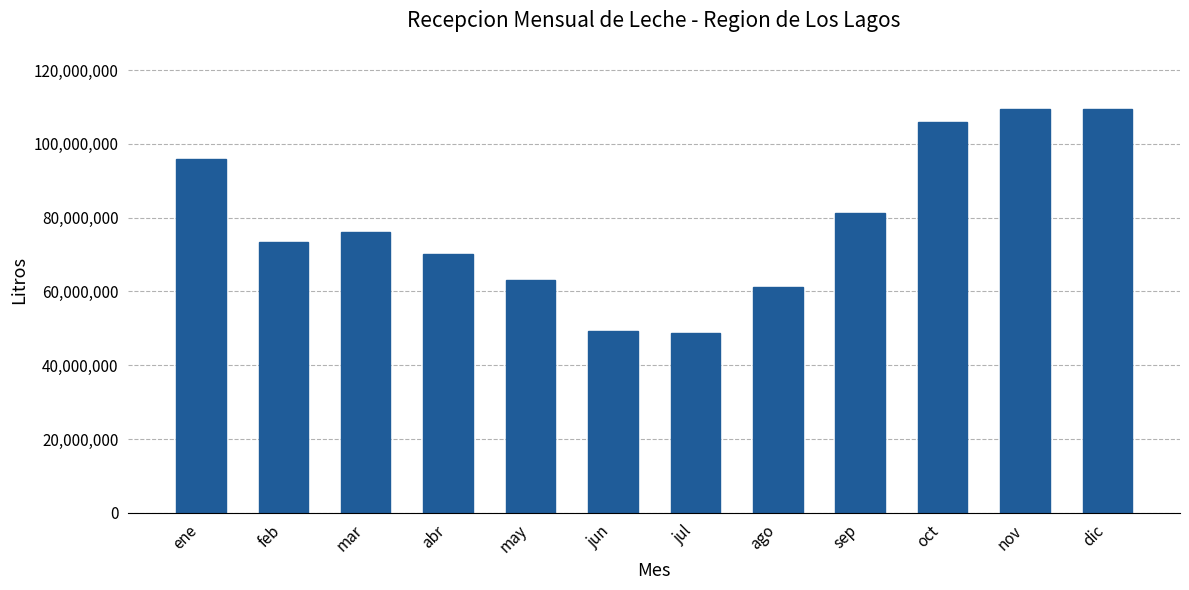

What is the maximum value shown in the chart?

109571864